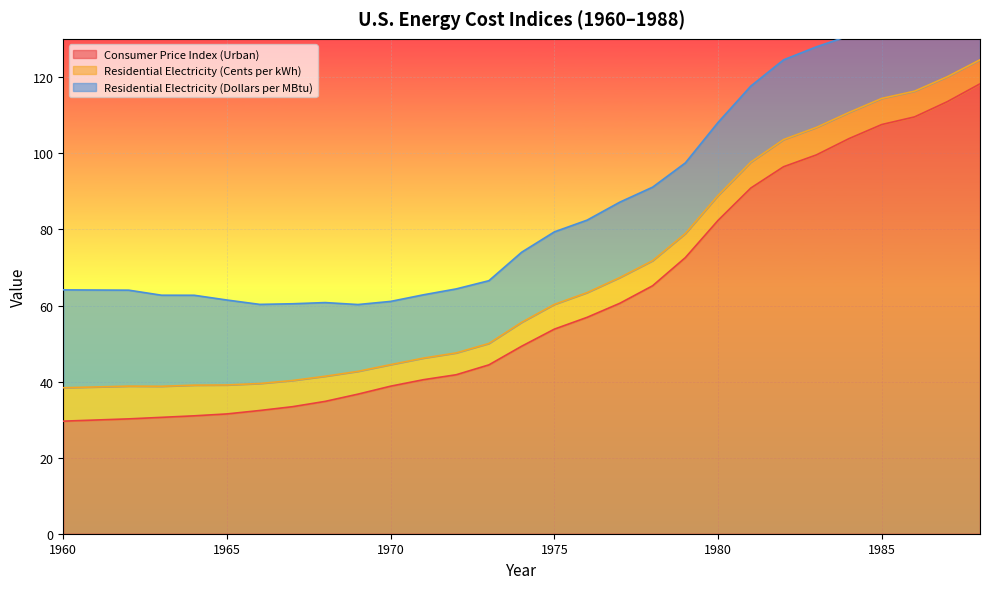

How many lines are shown in the chart?

3